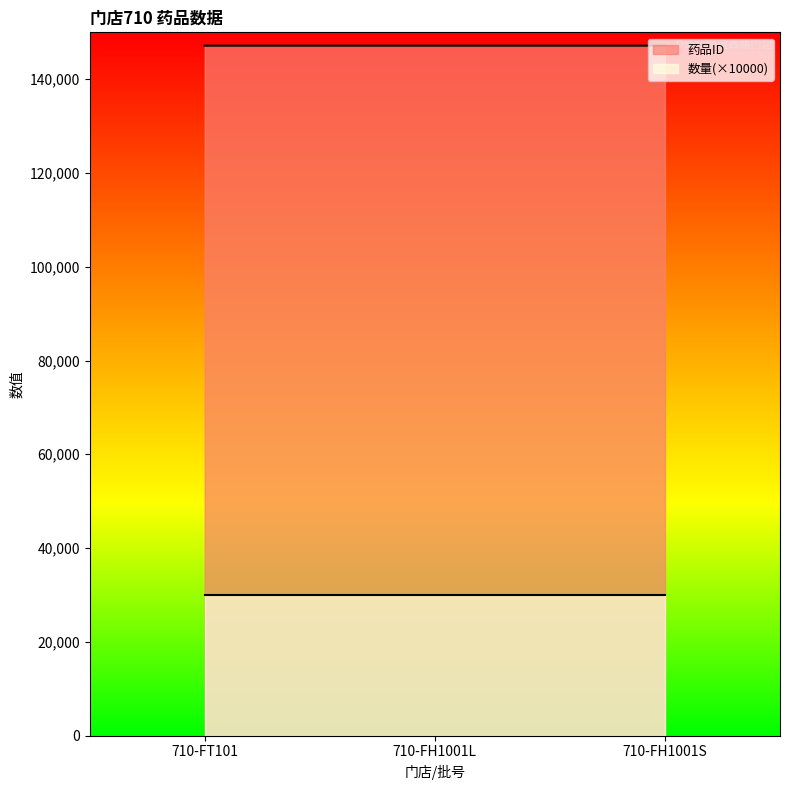

Is it true that the value at 710-FH1001L is 94076?

False